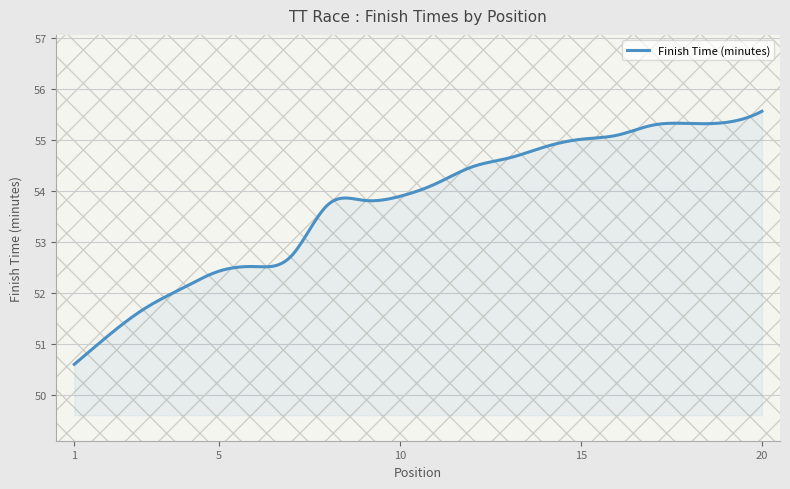

What is the greatest value displayed?

55.6